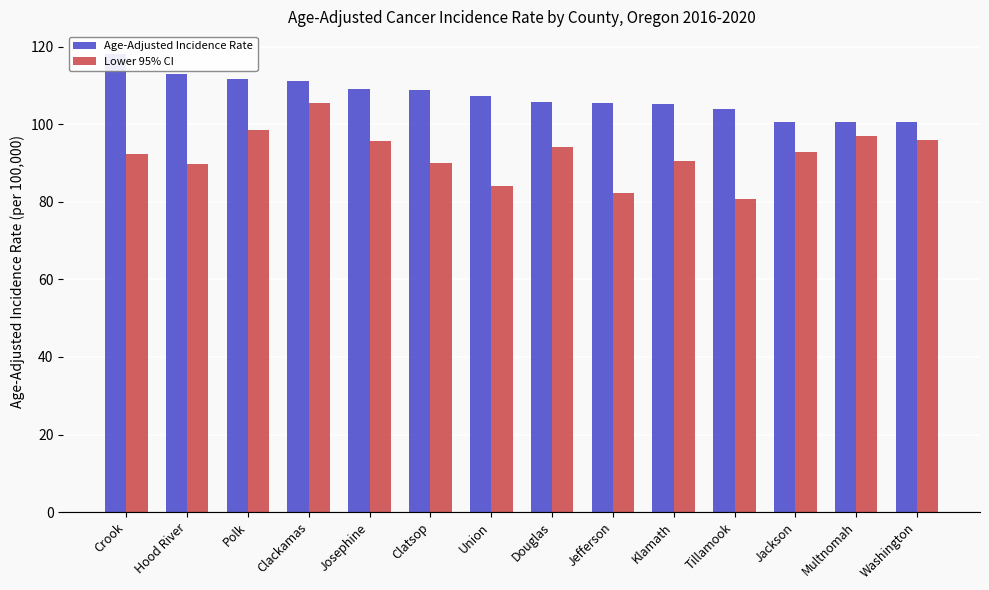

How many groups of bars are there?

14